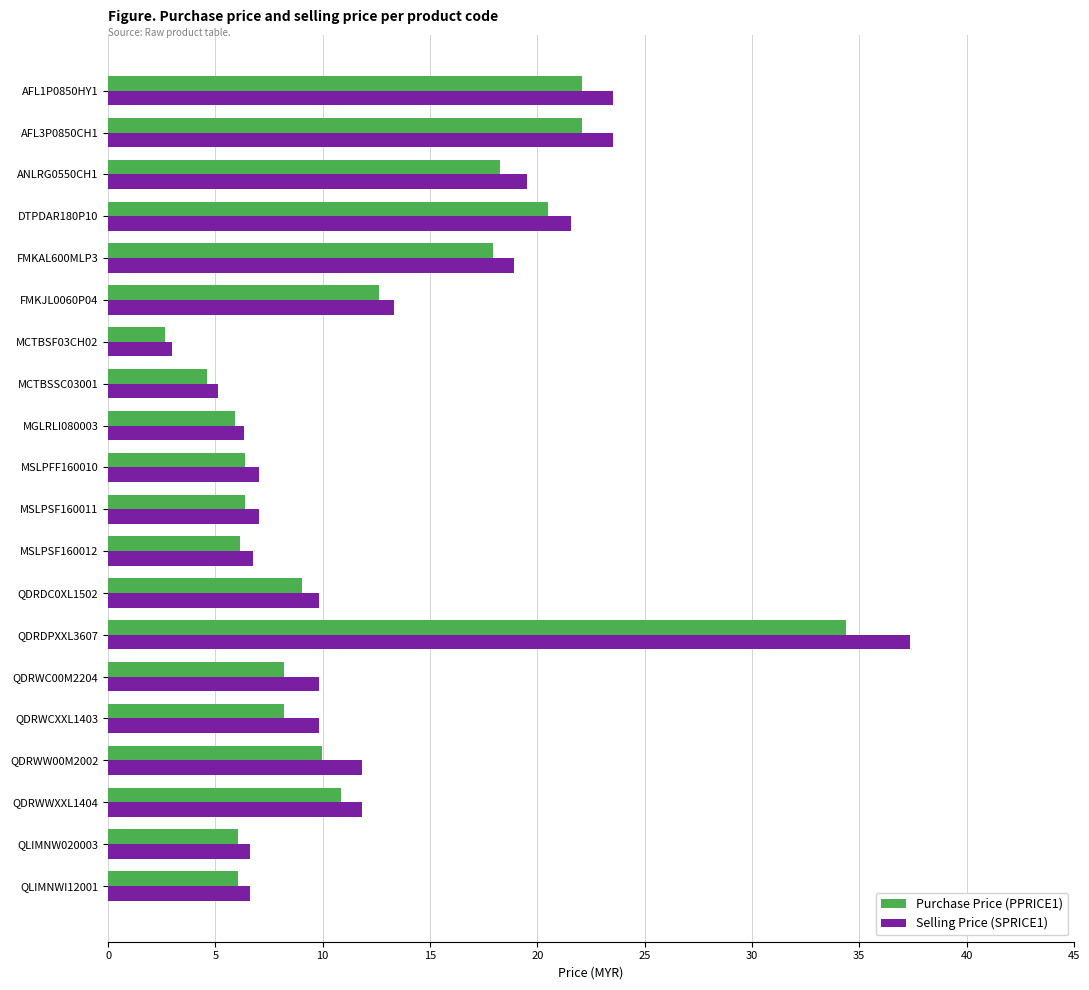

What is the total value across all series at MCTBSF03CH02?

5.6